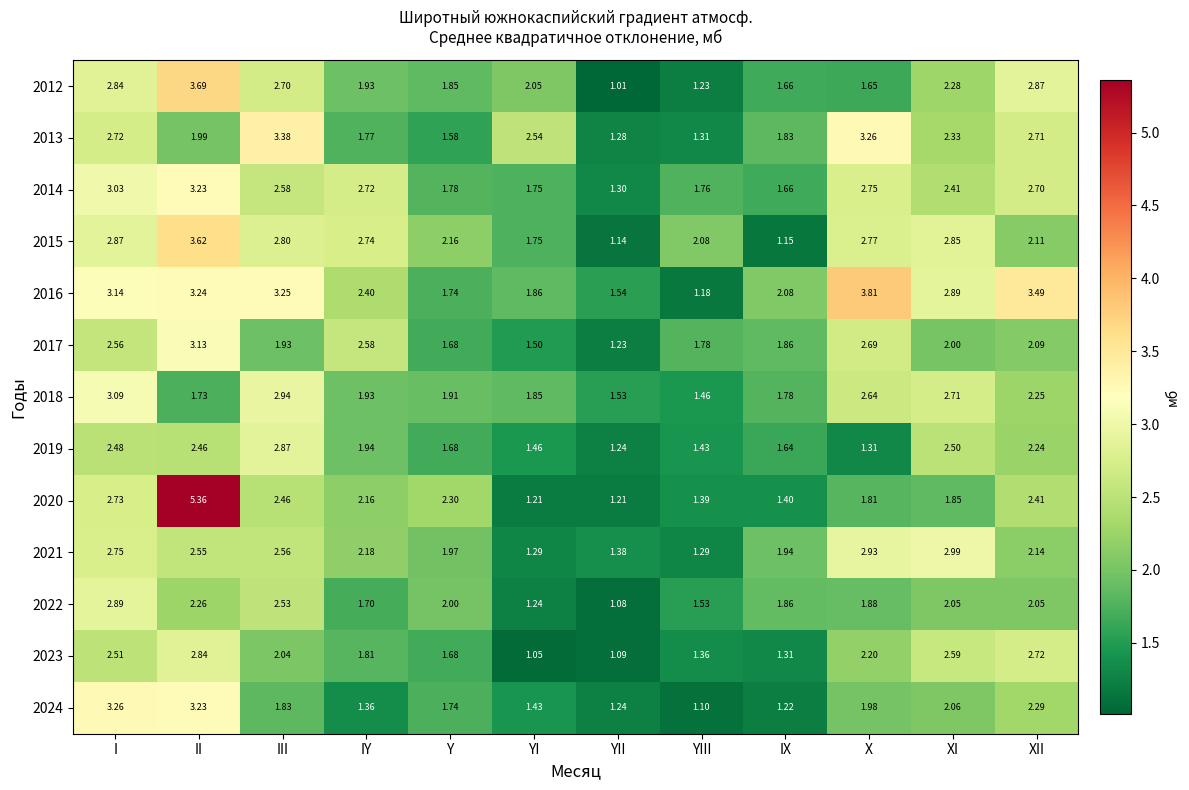

What is the total value across all series at I?

36.9